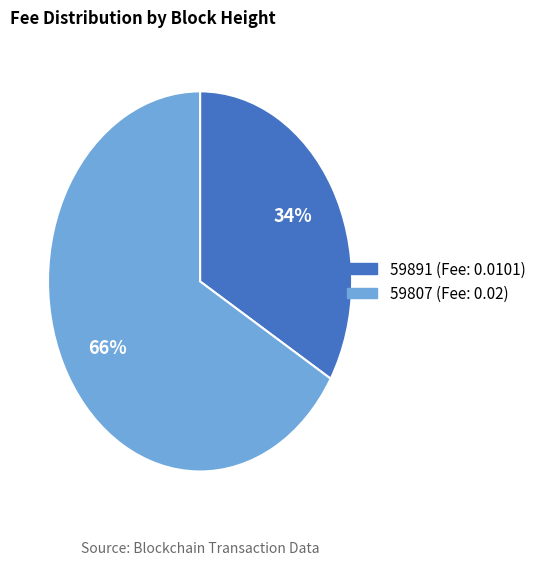

Is there any slice that represents more than half of the pie?

Yes